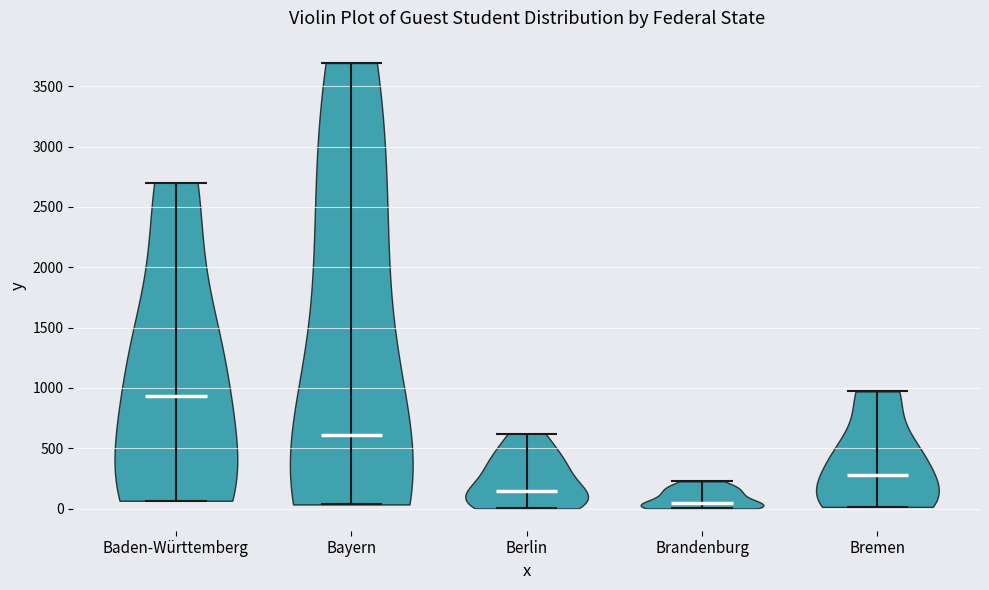

Reading left to right, read every violin against the y-axis: where its median line is, and the lowest and highest points it reaches. The values are not printed on the chart, so give them approximately, as read against the axis.

Baden-Württemberg: median line 950, lowest point 50, highest point 2700
Bayern: median line 600, lowest point 50, highest point 3700
Berlin: median line 150, lowest point 0, highest point 600
Brandenburg: median line 50, lowest point 0, highest point 250
Bremen: median line 300, lowest point 0, highest point 950